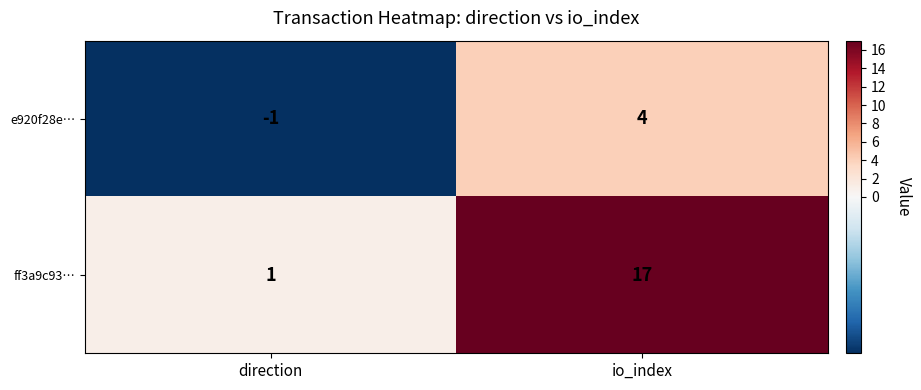

Is the value of ff3a9c93… at io_index greater than the value of e920f28e… at direction?

Yes